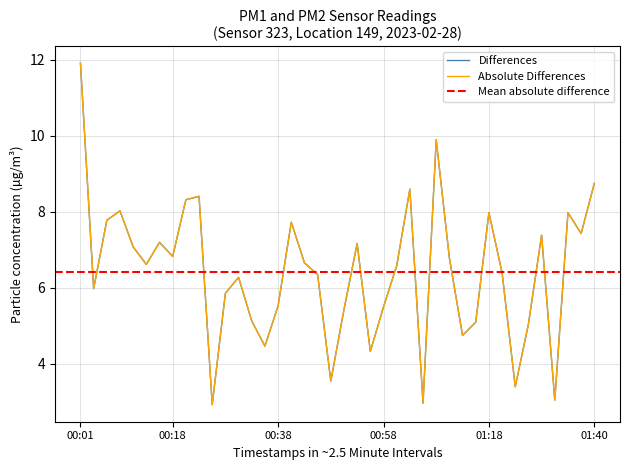

Between 01:21 and 01:34, which is larger?

01:34